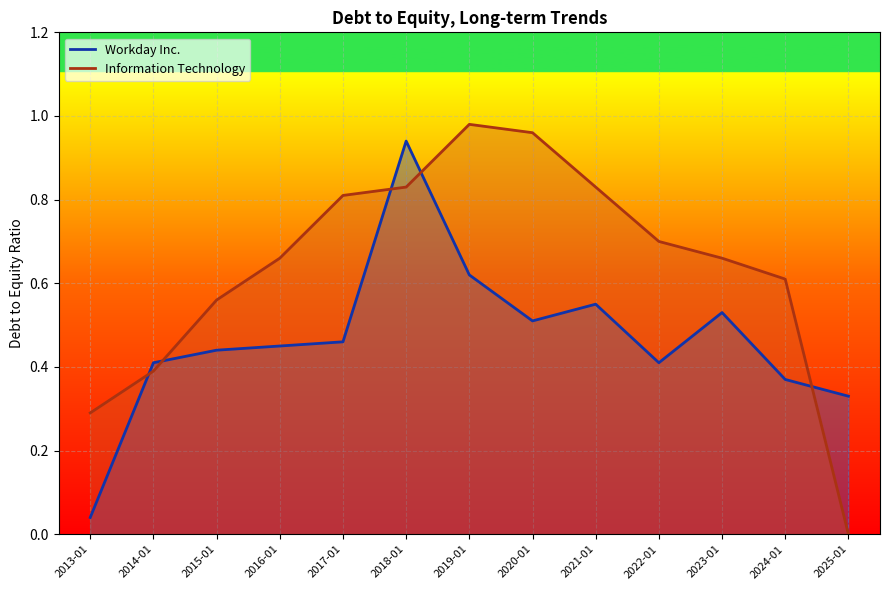

True or false: Workday Inc. has a value of 0.5 at 2016-01.

True